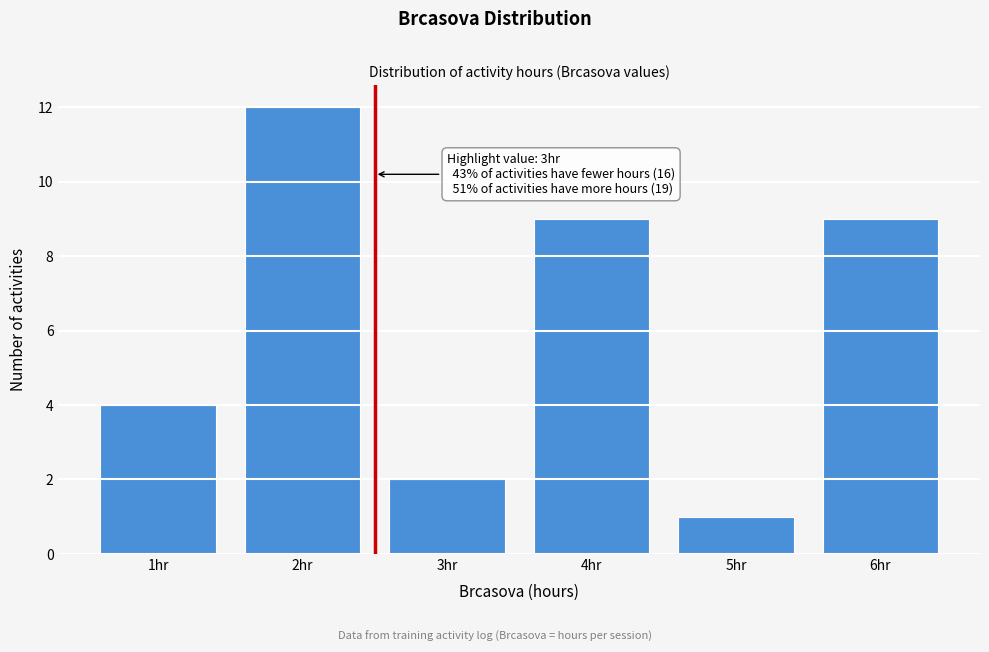

Reading right to left, what are all the values shown in this chart?

9	1	9	2	12	4